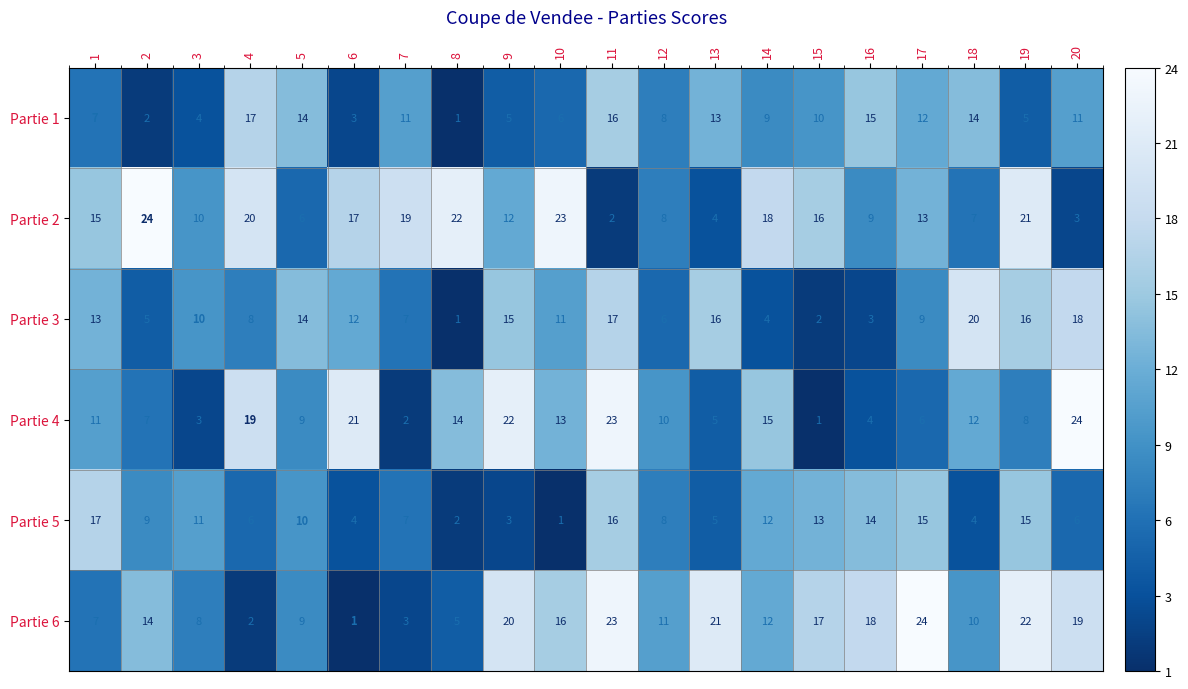

What is the total value across all series at 13?

64